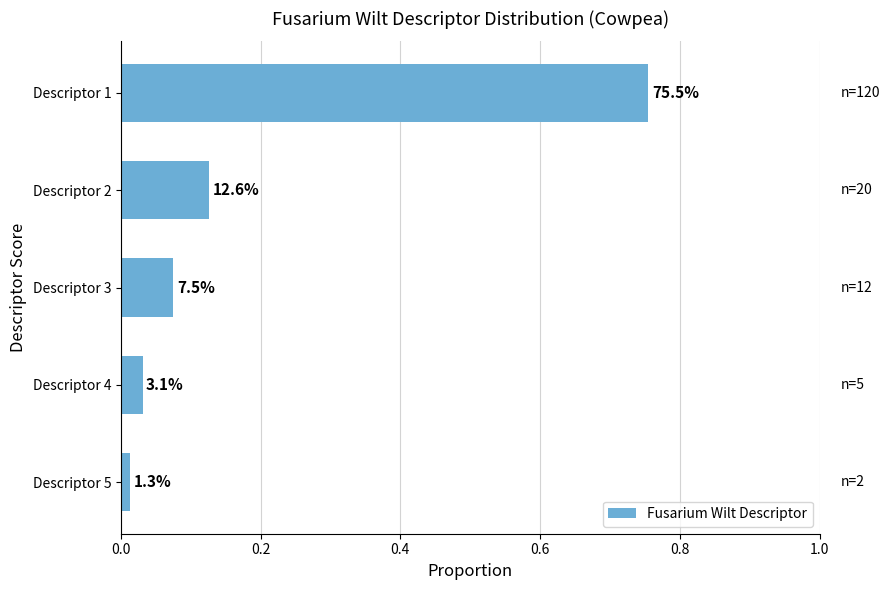

How many bars are there in total?

5